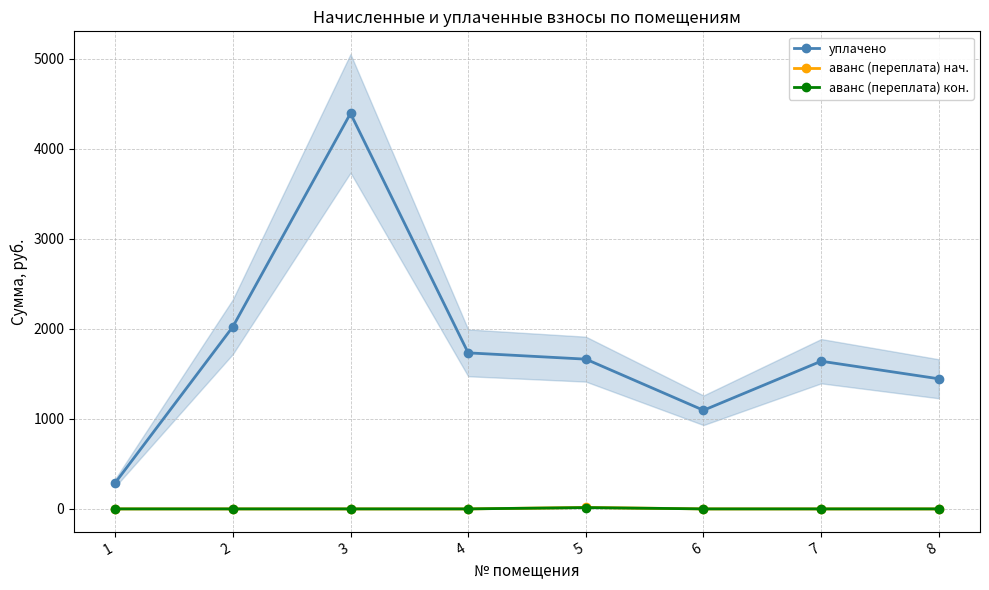

True or false: аванс (переплата) нач. and аванс (переплата) кон. cross at least once.

False